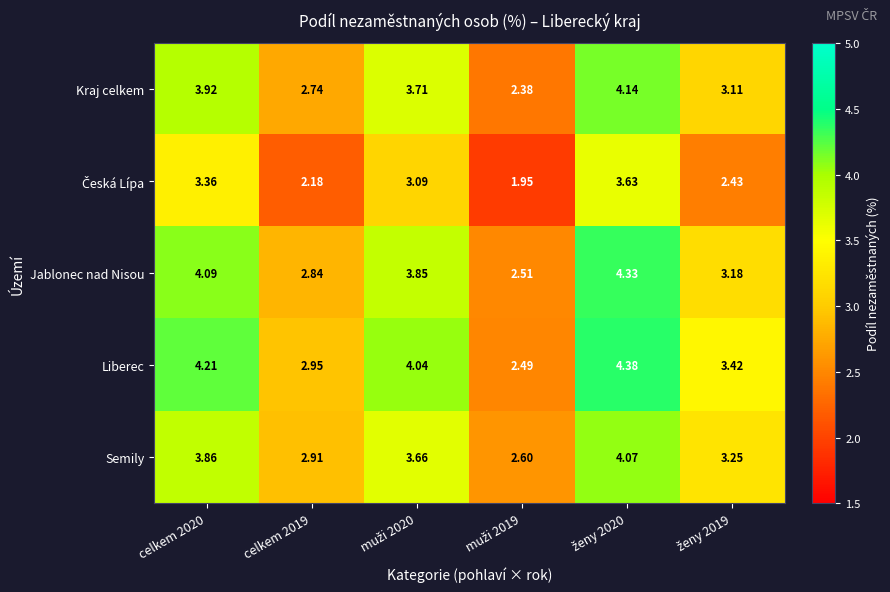

How many distinct data groups are displayed?

5